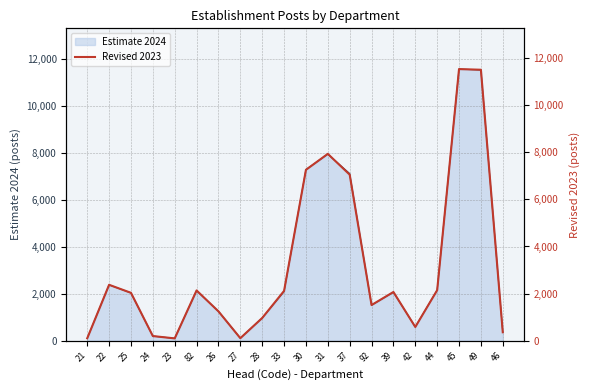

Reading left to right, extract all data points from this chart.

21=103	22=2374	25=2033	24=198	23=99	82=2135	26=1246	27=108	28=965	33=2116	30=7254	31=7933	37=7049	92=1515	39=2069	42=583	44=2145	45=11531	49=11503	46=359